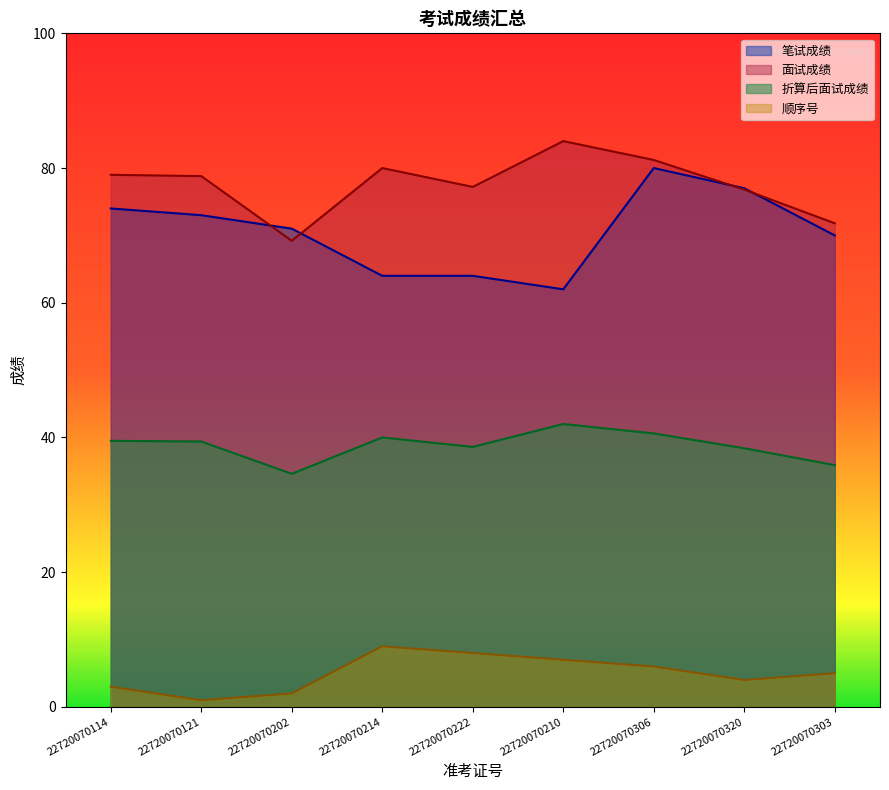

True or false: 笔试成绩 and 面试成绩 cross at least once.

True